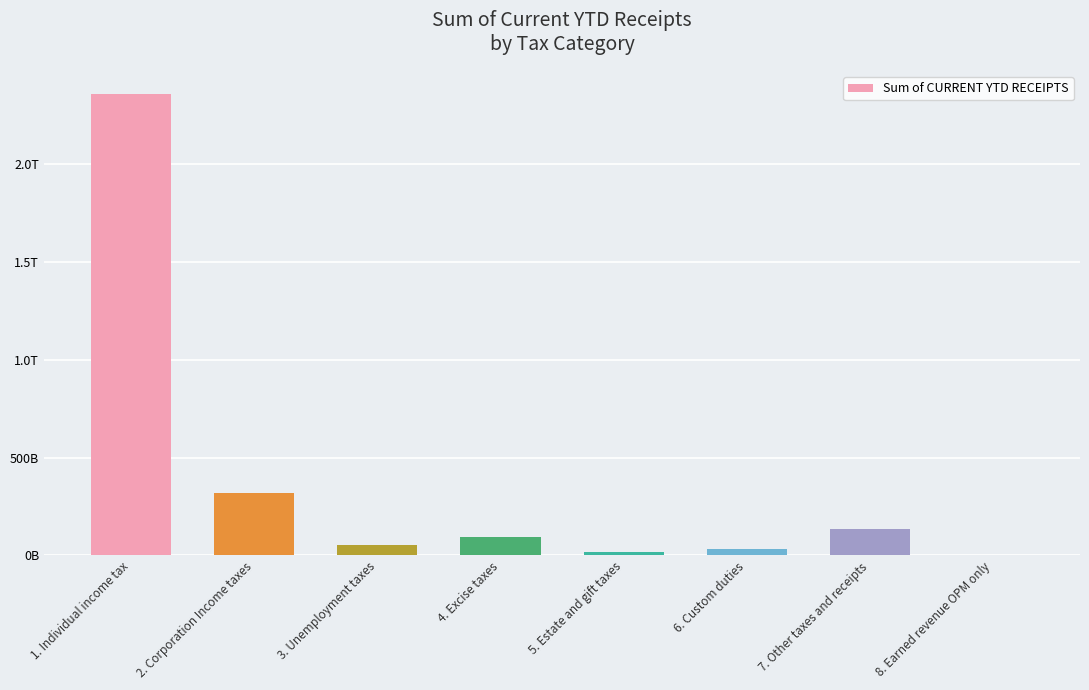

What is the ratio of the value at 5. Estate and gift taxes to the value at 8. Earned revenue OPM only?

5.6